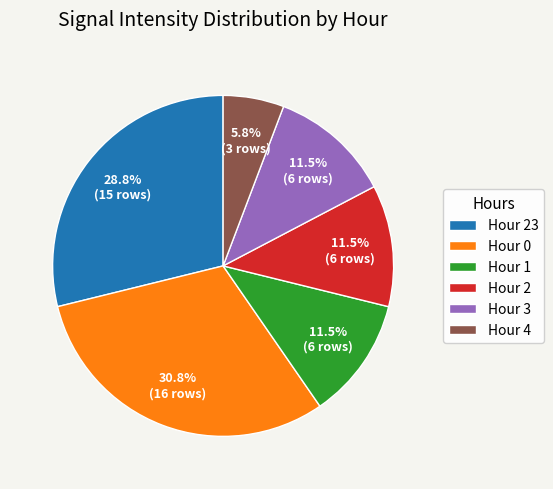

To the nearest percent, what is the difference between the largest and smallest slice percentages?

25%